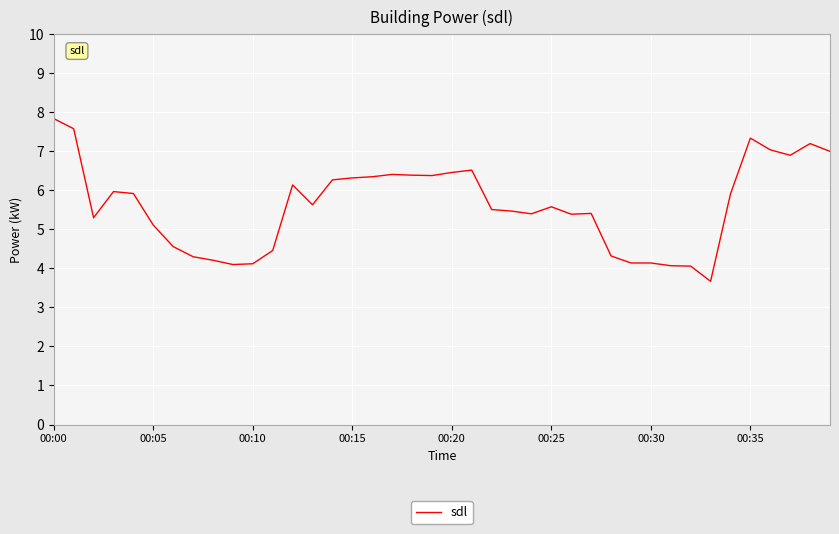

What is the minimum value shown in the chart?

3.7